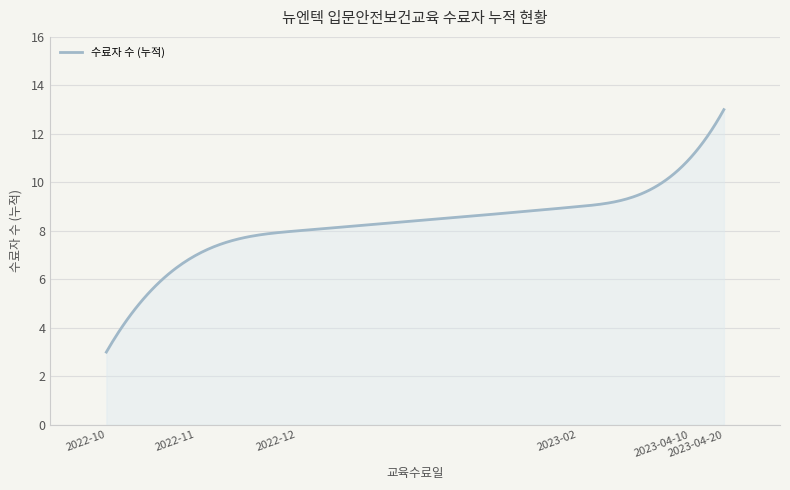

What is the maximum value shown in the chart?

13.0